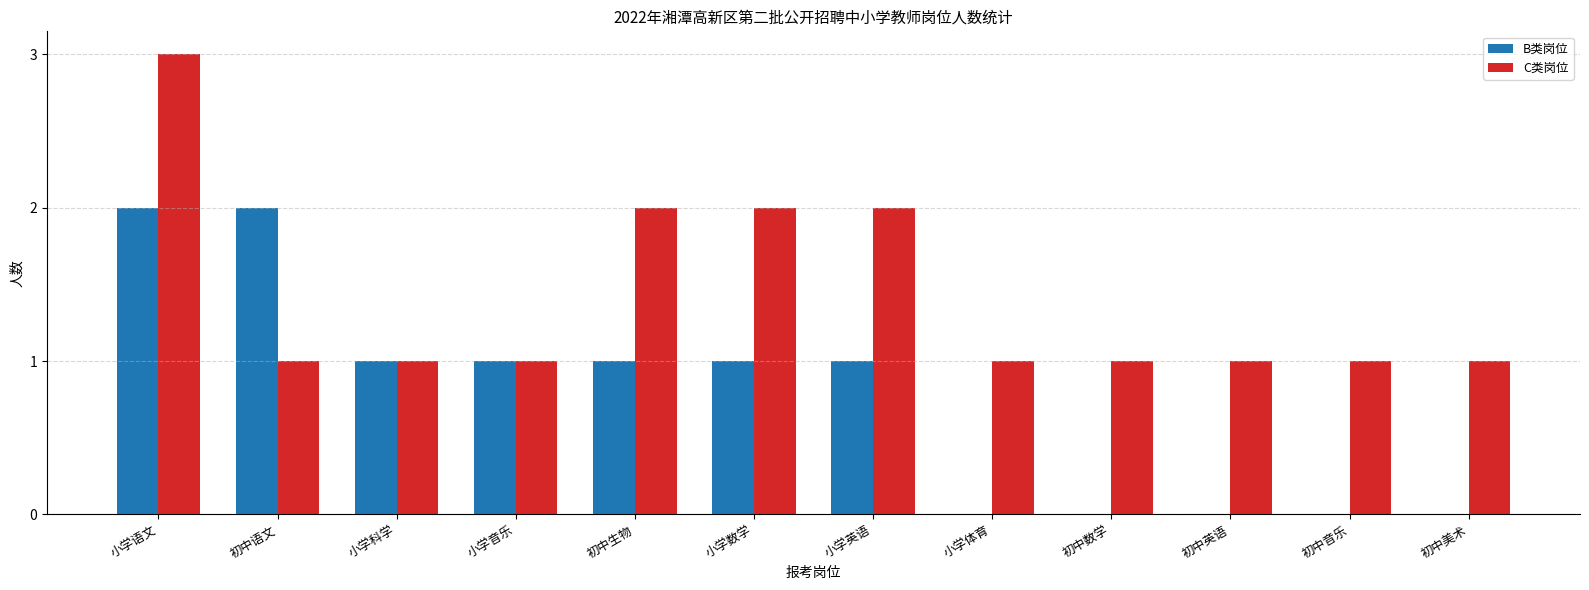

True or false: B类岗位 has a value of 0 at 小学体育.

True